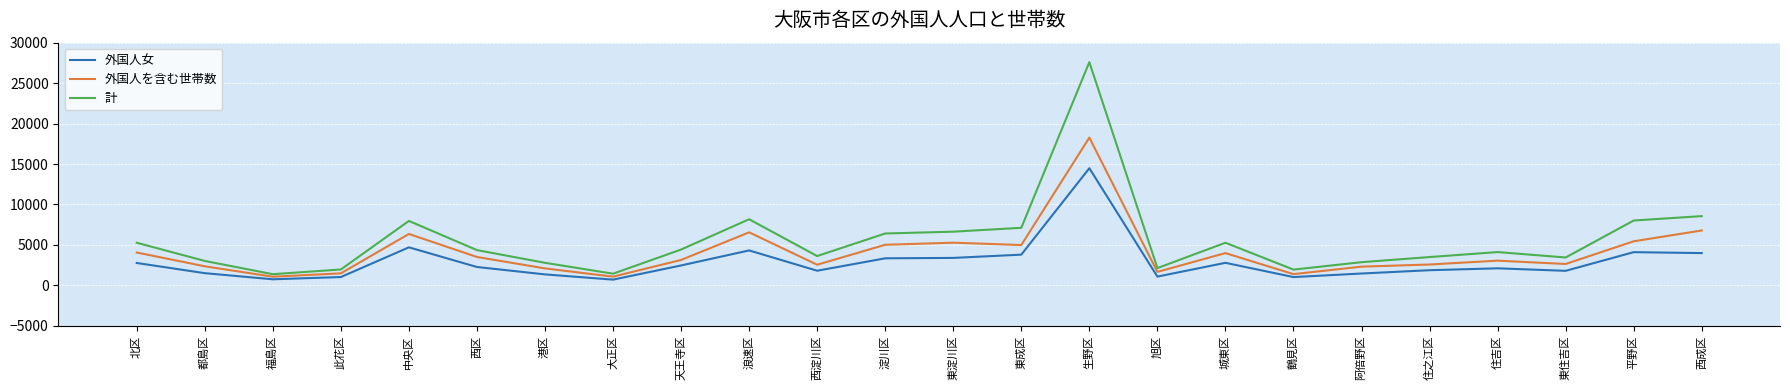

True or false: 外国人女 and 外国人を含む世帯数 cross at least once.

False